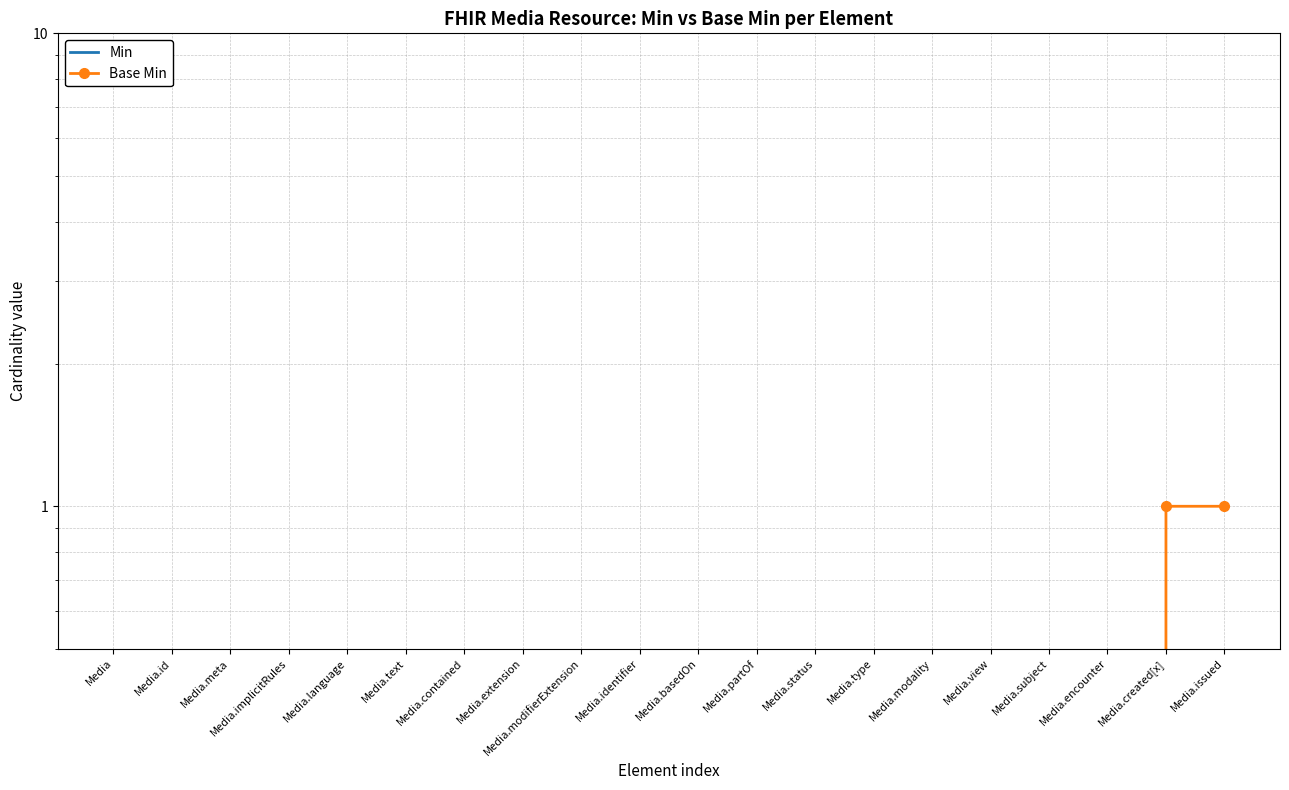

True or false: Min and Base Min intersect in this chart.

False